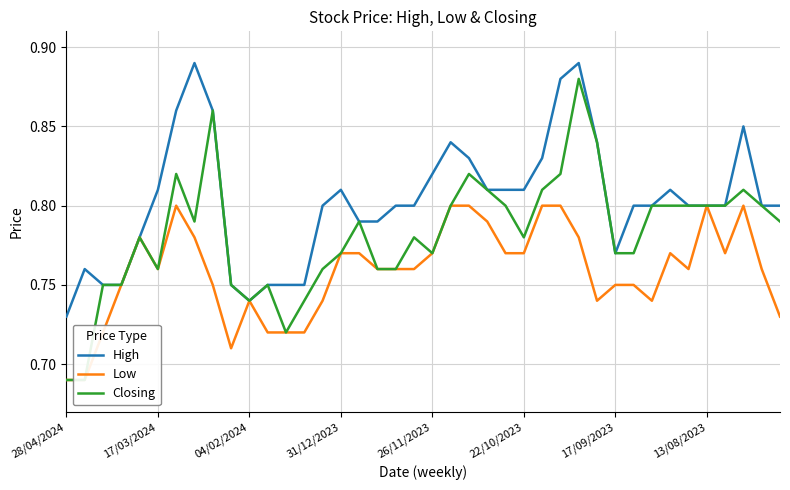

Rank the series by their average value, from highest to lowest.

High, Closing, Low